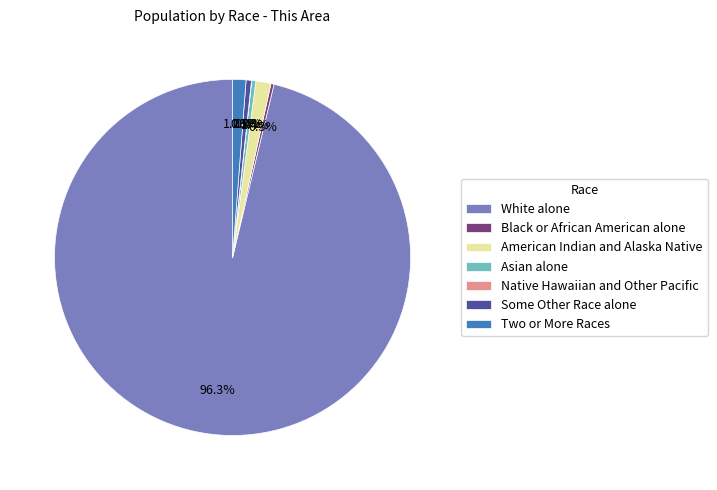

What is the majority slice?

White alone